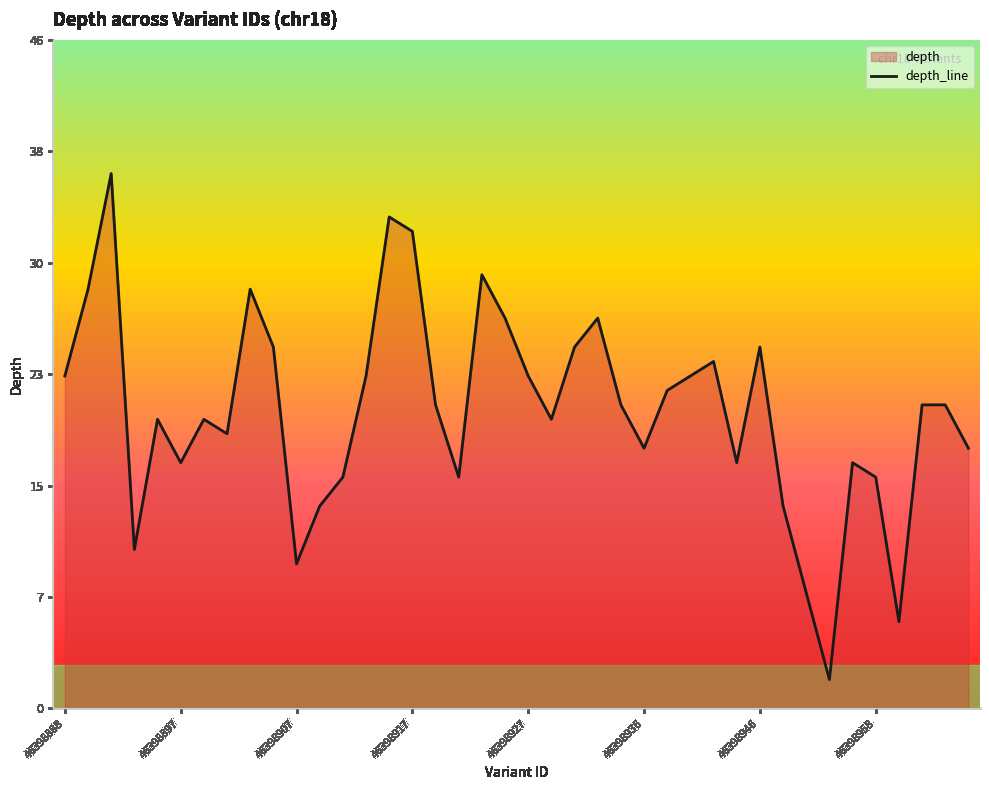

Reading right to left, what are all the values shown in this chart?

18	21	21	6	16	17	2	8	14	25	17	24	23	22	18	21	27	25	20	23	27	30	16	21	33	34	23	16	14	10	25	29	19	20	17	20	11	37	29	23